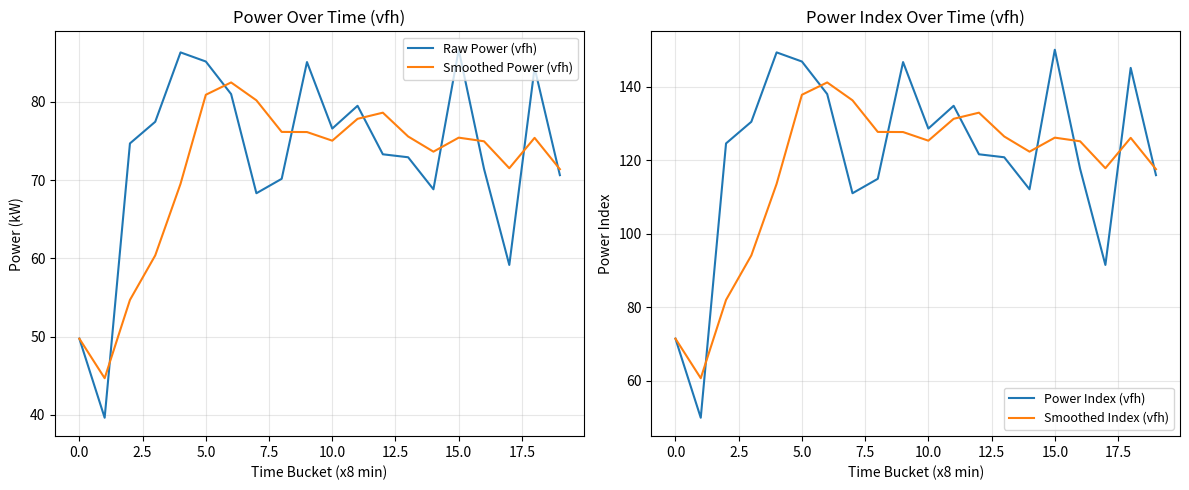

True or false: Smoothed Power (vfh) and Raw Power (vfh) cross at least once.

True